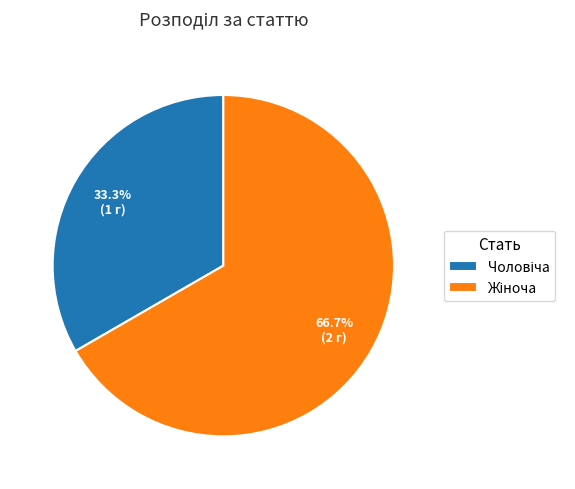

Which slice is the largest?

Жіноча